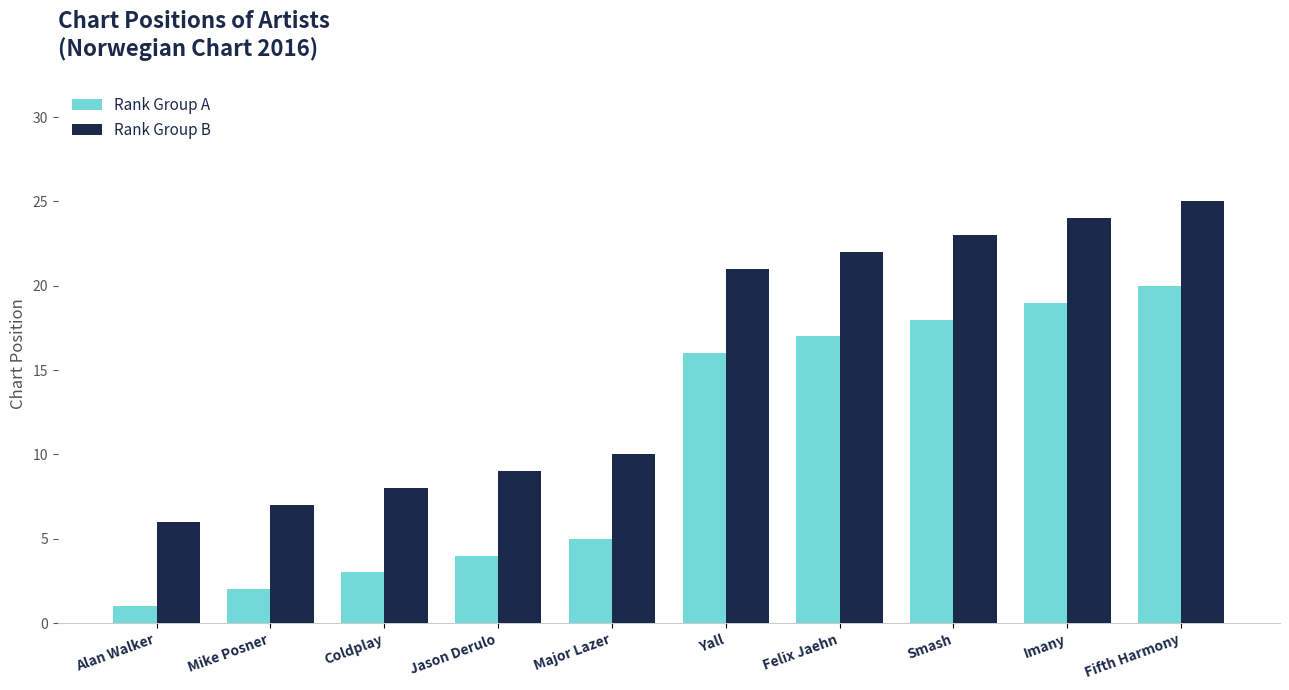

The value of Rank Group A at Major Lazer is 5. True or false?

True